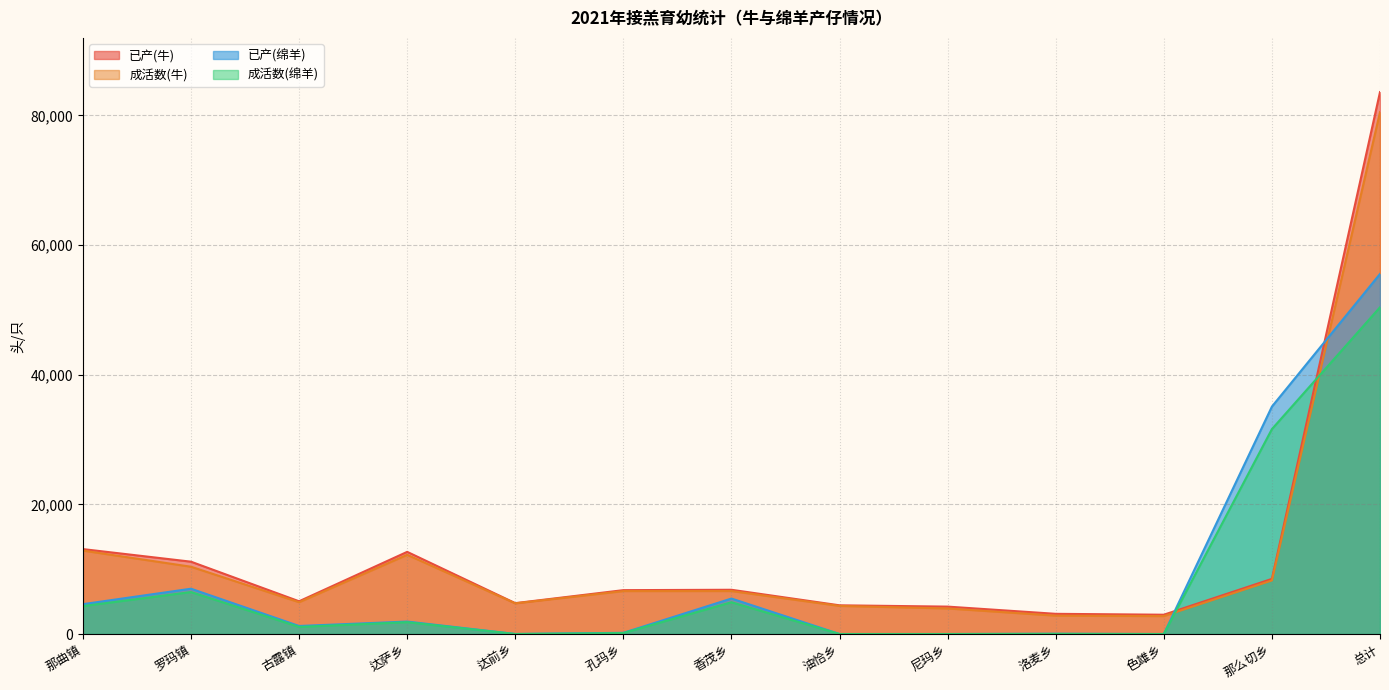

Does the chart have visible grid lines?

Yes